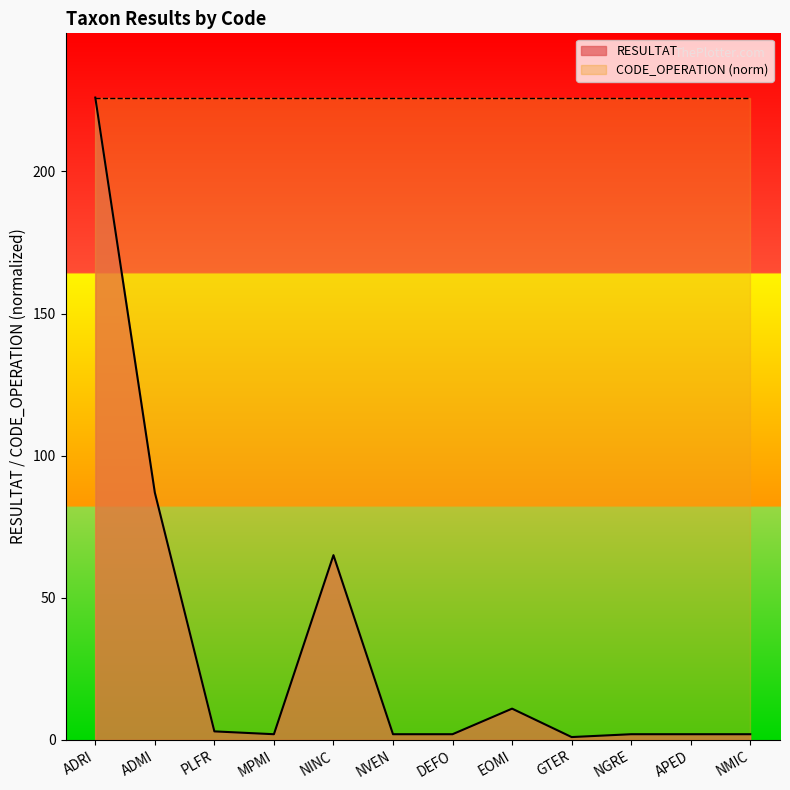

What position from the right is PLFR?

10